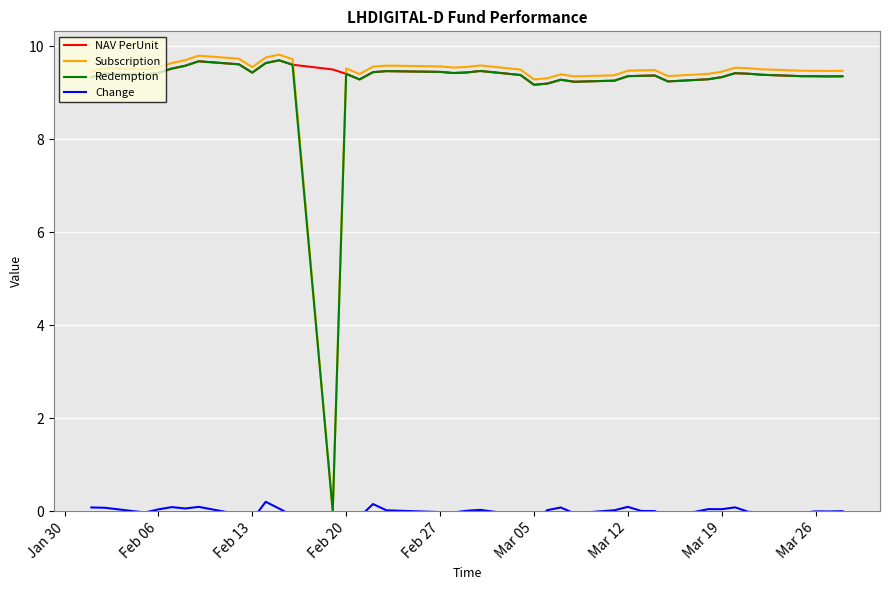

Is it true that NAV PerUnit equals 5.2 at Feb 06?

False